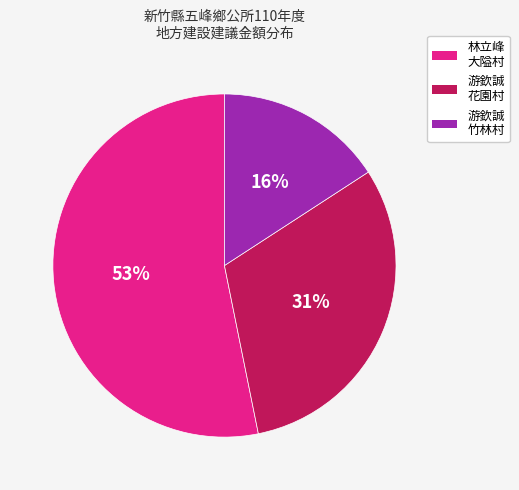

To the nearest percent, what is the difference between the largest and smallest slice percentages?

37%